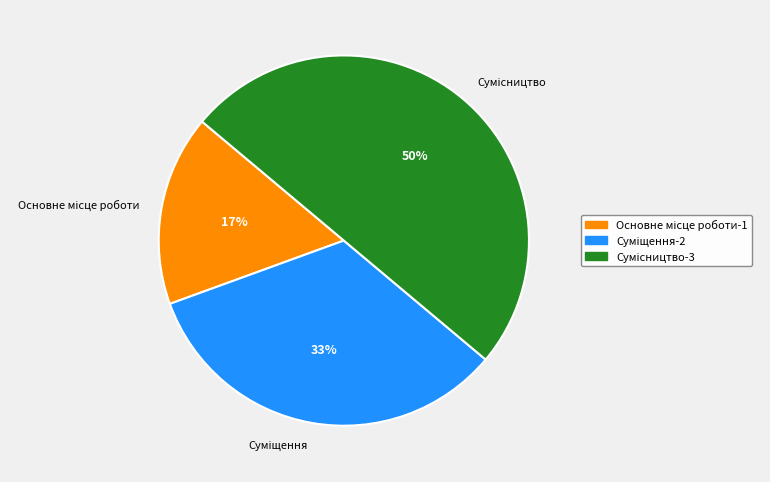

To the nearest percent, what is the average slice percentage?

33%